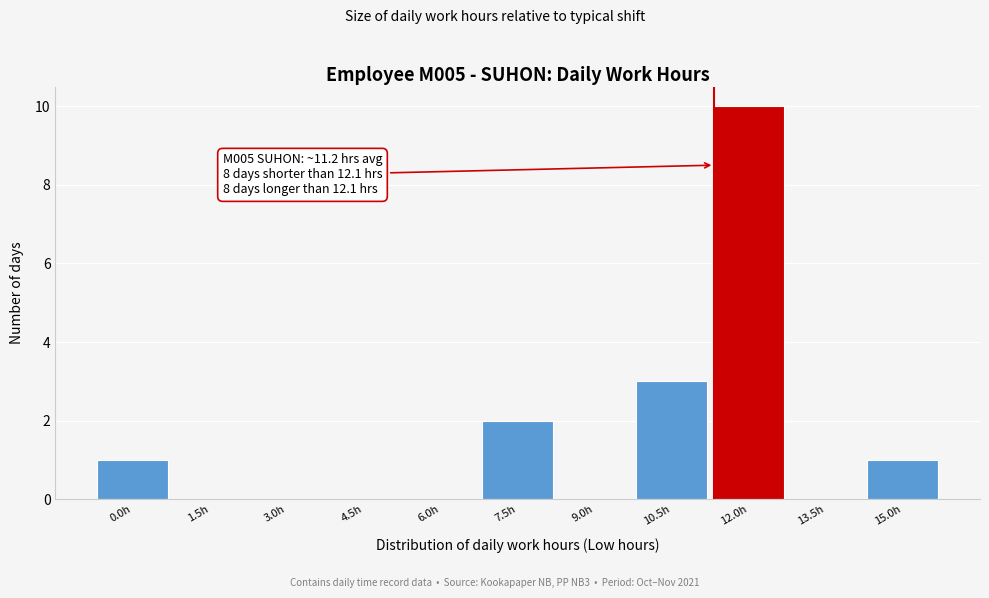

Reading right to left, list all the values displayed in this chart.

15.0h=1	13.5h=0	12.0h=10	10.5h=3	9.0h=0	7.5h=2	6.0h=0	4.5h=0	3.0h=0	1.5h=0	0.0h=1